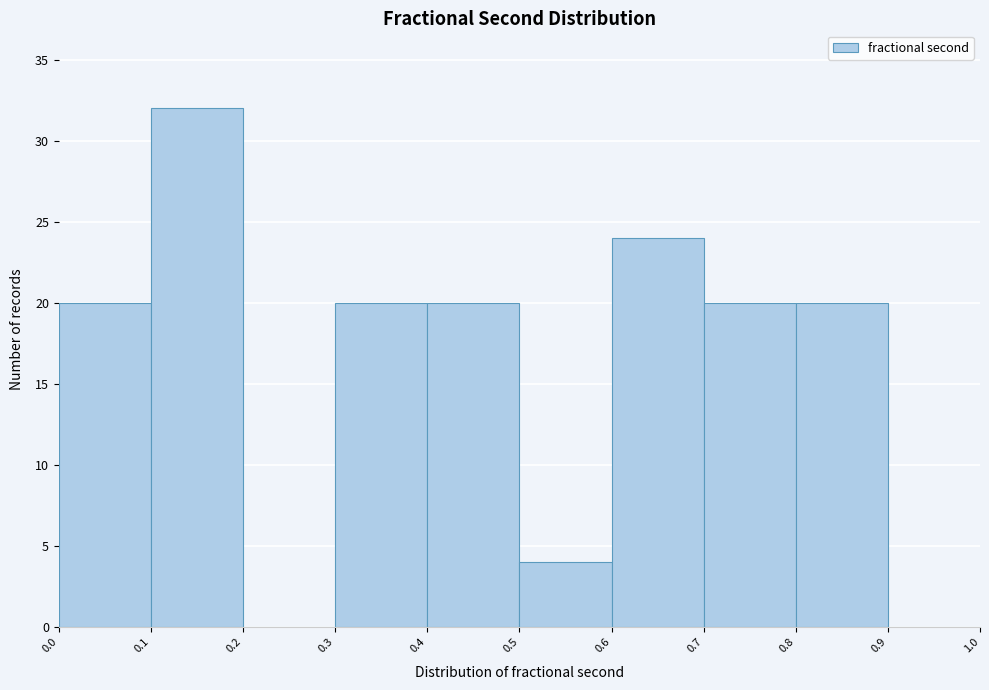

What is the height of the bar covering 0.4 to 0.5 on the x-axis? The values are not printed on the chart, so give them approximately, as read against the axis.

20